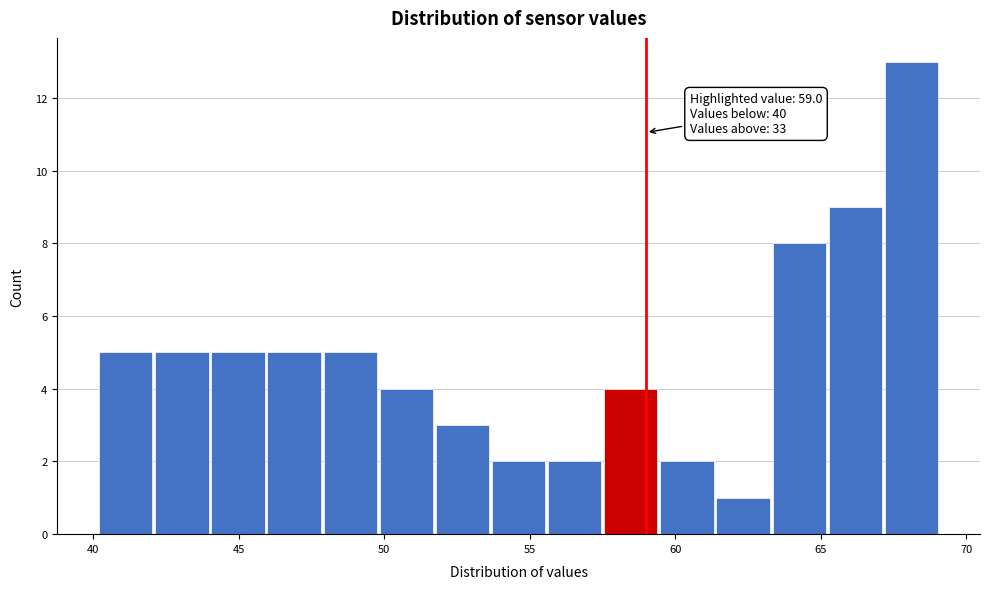

Read against the x-axis, roughly where is the centre of the tallest bar?

68.0